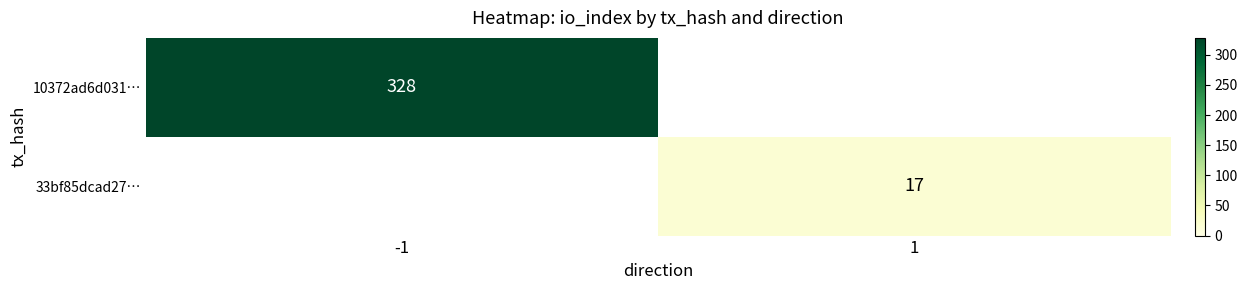

The value of 10372ad6d031… at -1 is 328. True or false?

True